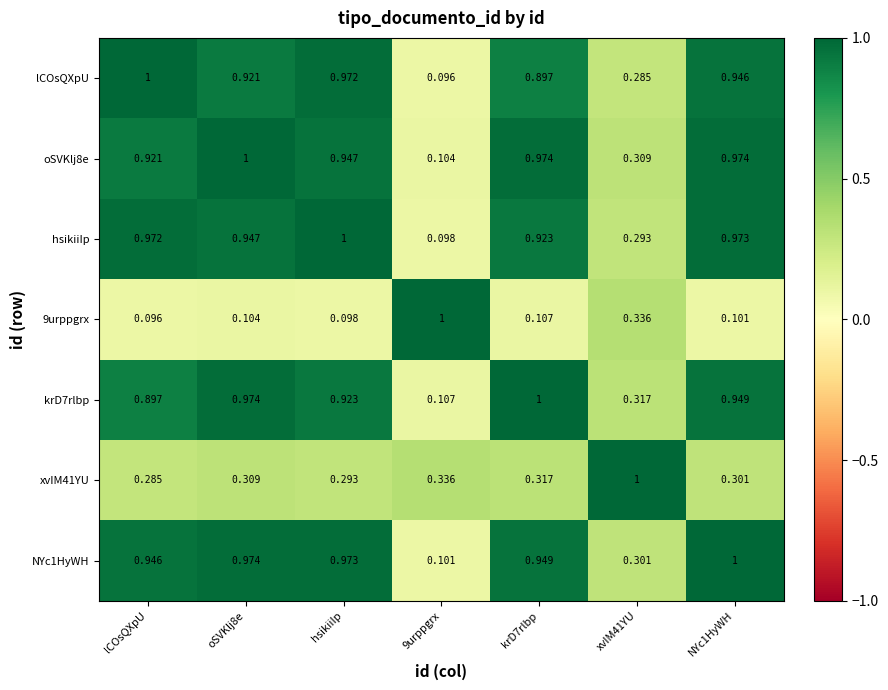

Is the value of hsikiiIp at oSVKlj8e greater than the value of NYc1HyWH at hsikiiIp?

No